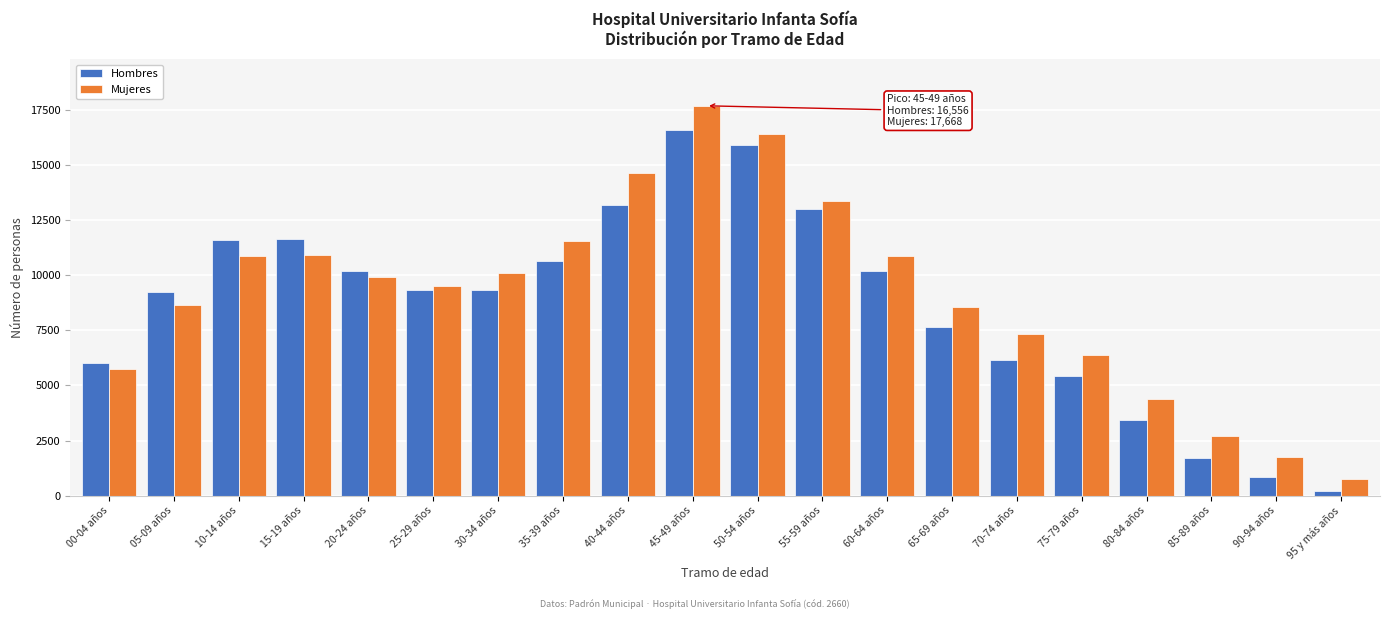

What is the average value of the Mujeres series?

9096